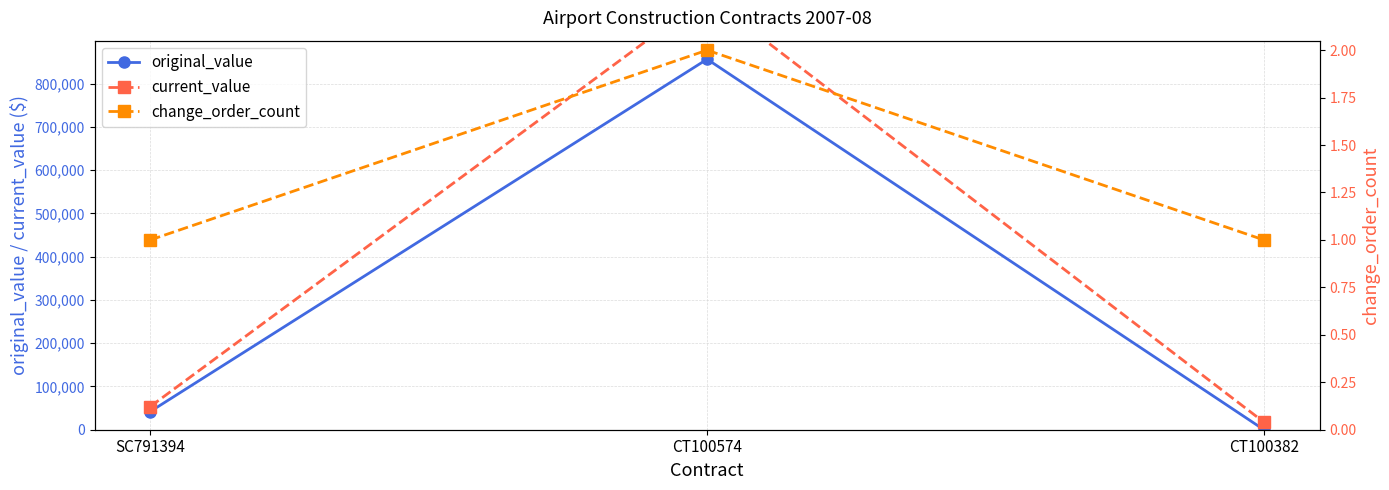

Which category has the highest value in the change_order_count series?

CT100574